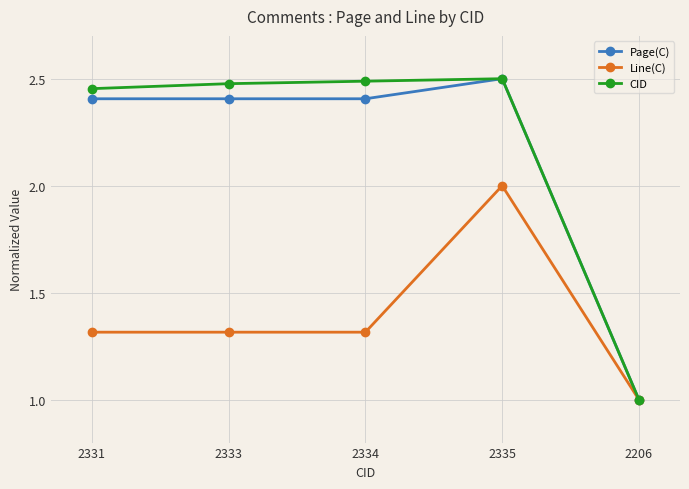

At how many categories does at least one series exceed 2?

4